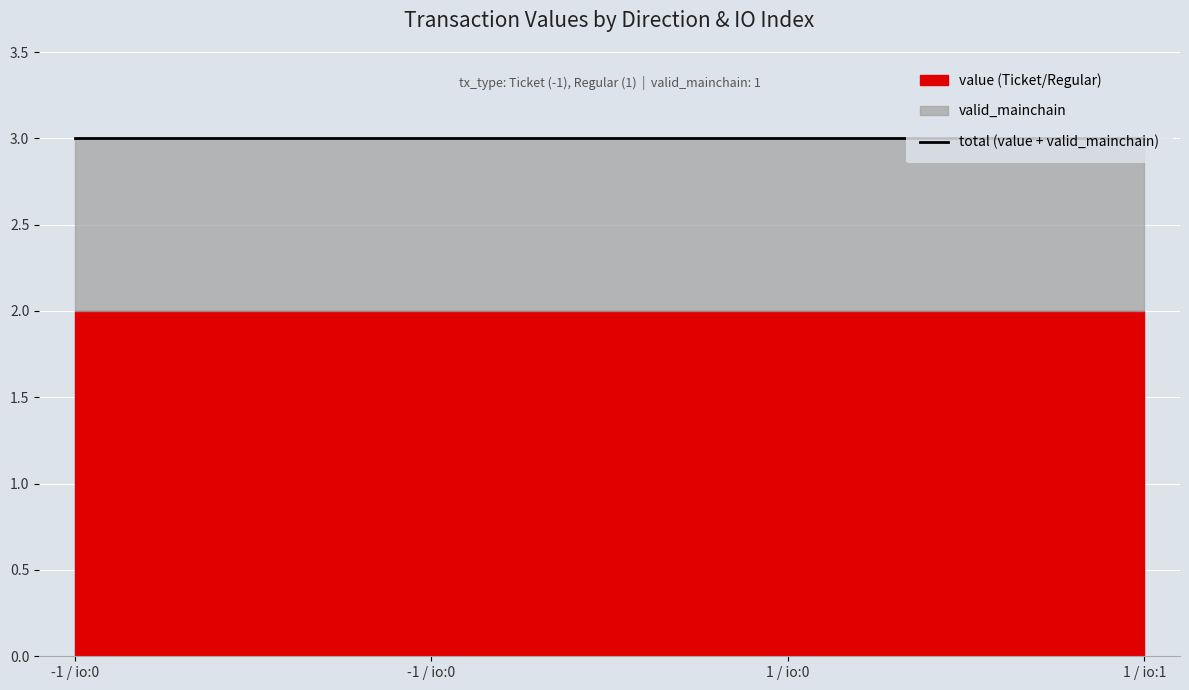

Between -1 / io:0 and 1 / io:0, which series saw the biggest shift?

value